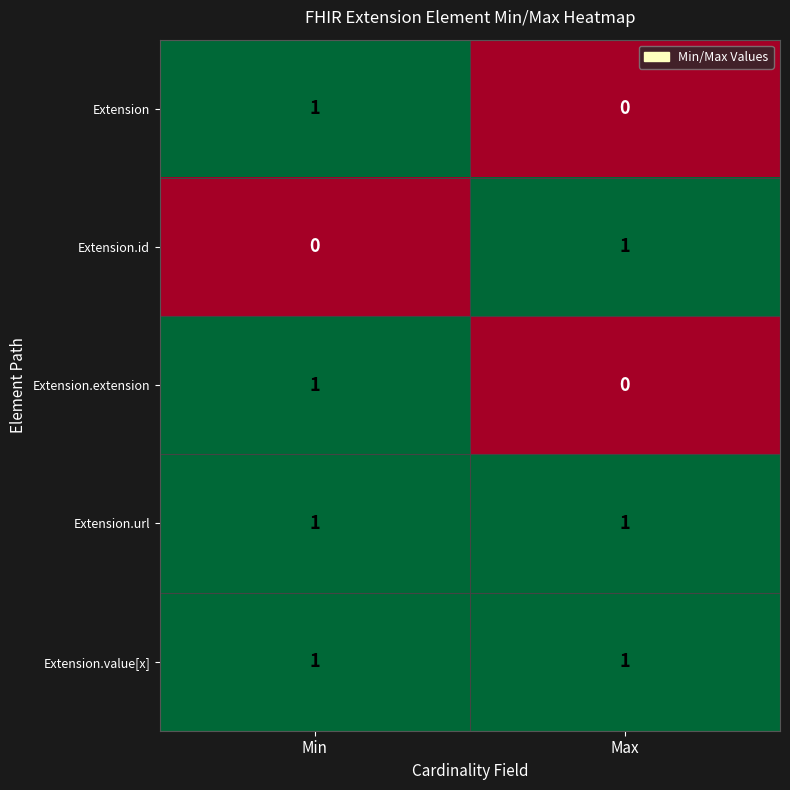

Where is Extension.extension nearest to the value 0?

Max